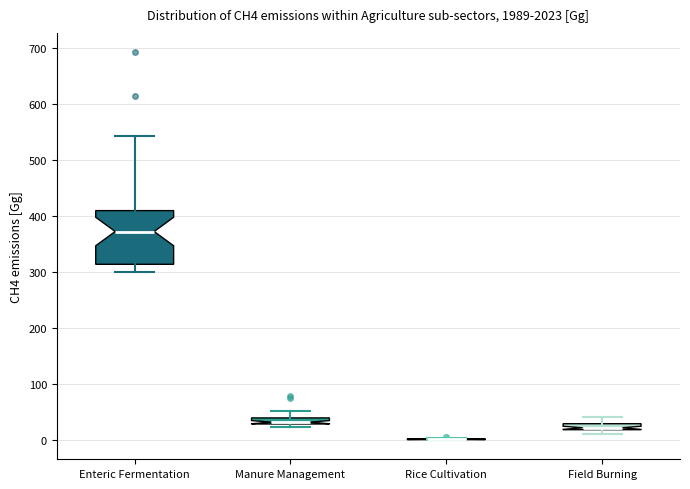

Which box is the tallest, from its lower edge to its upper edge?

Enteric Fermentation